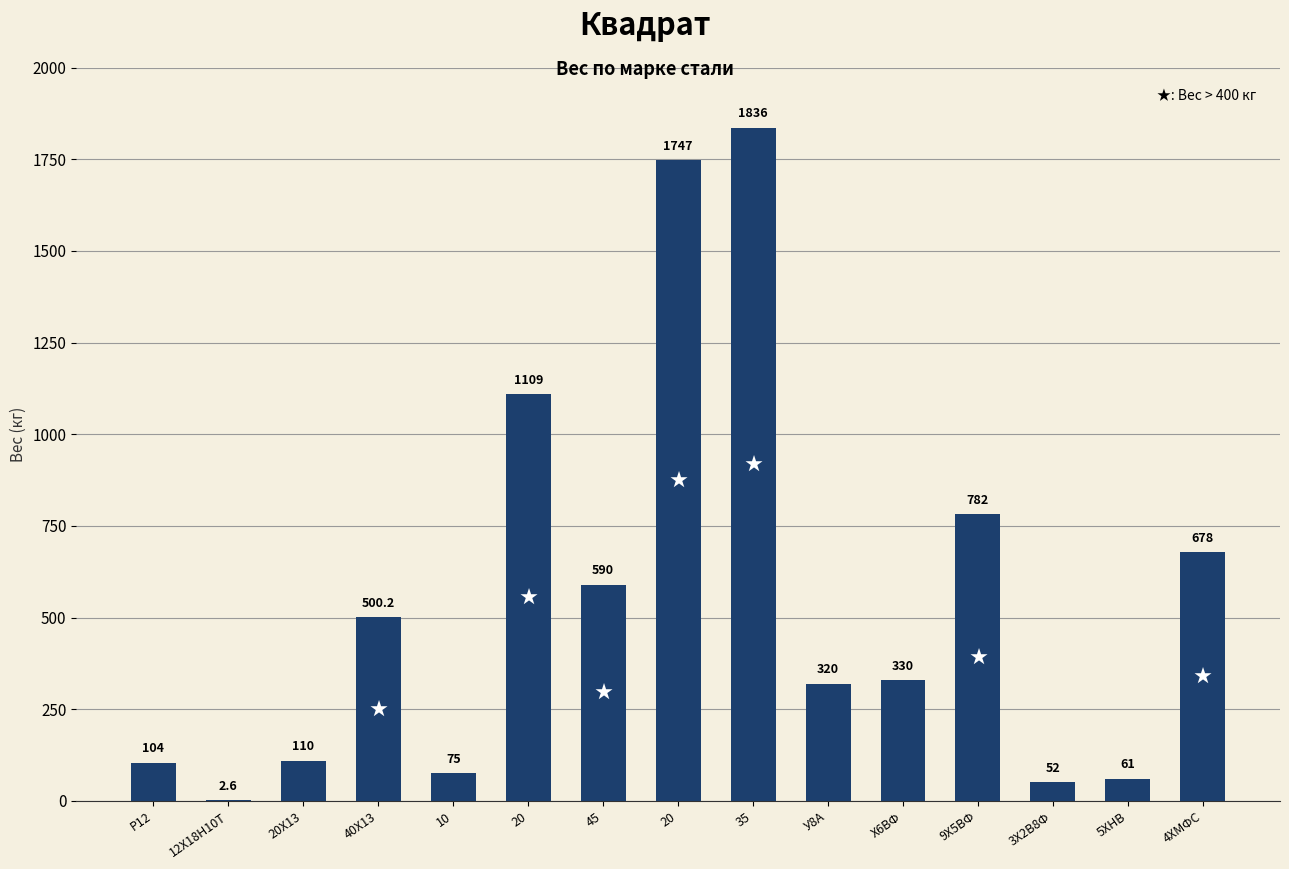

What is the value of the 2nd bar from the left?

2.6